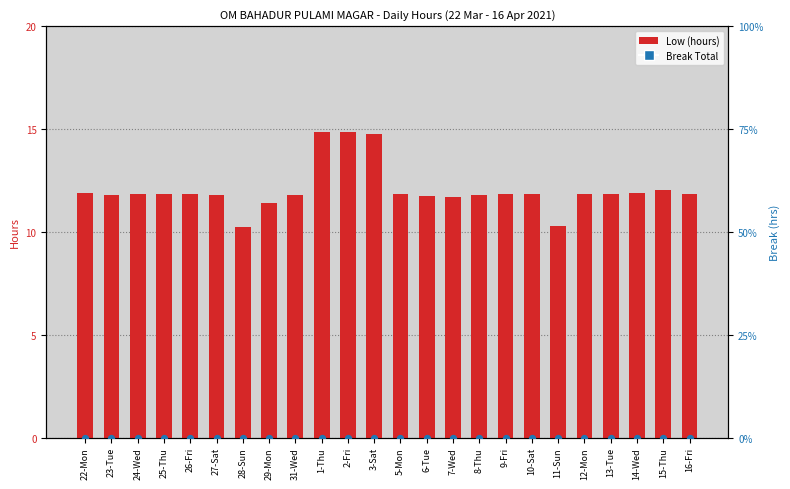

Which series has the largest Y range (max minus min)?

Low (hours)